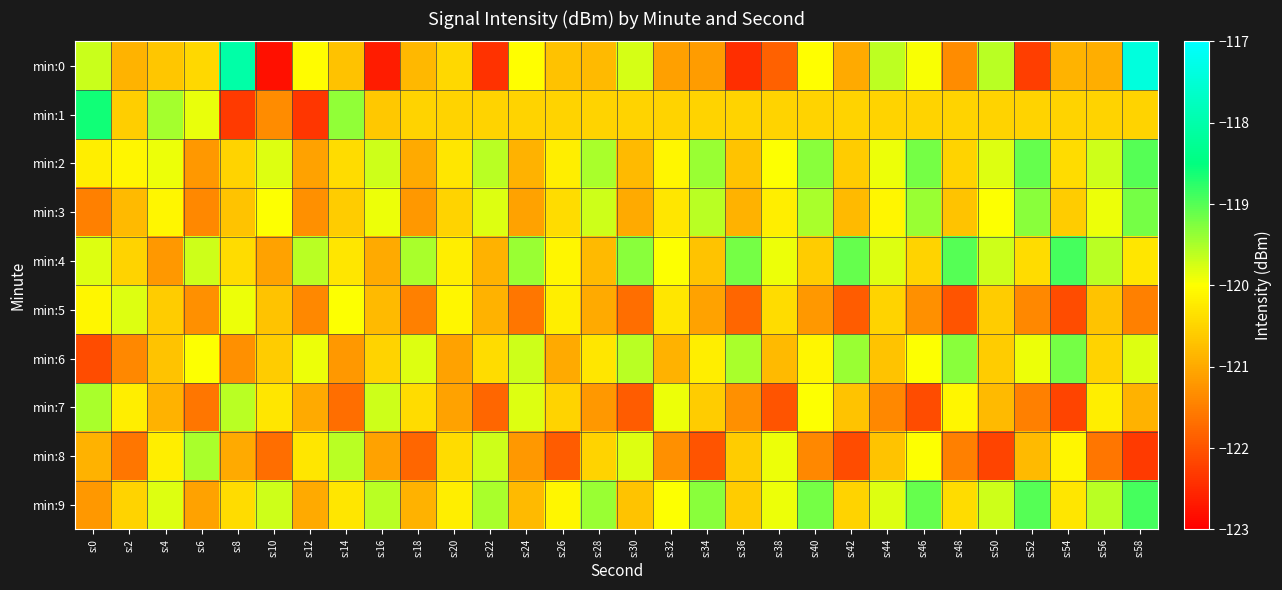

Between s:0 and s:10, which is larger?

s:0